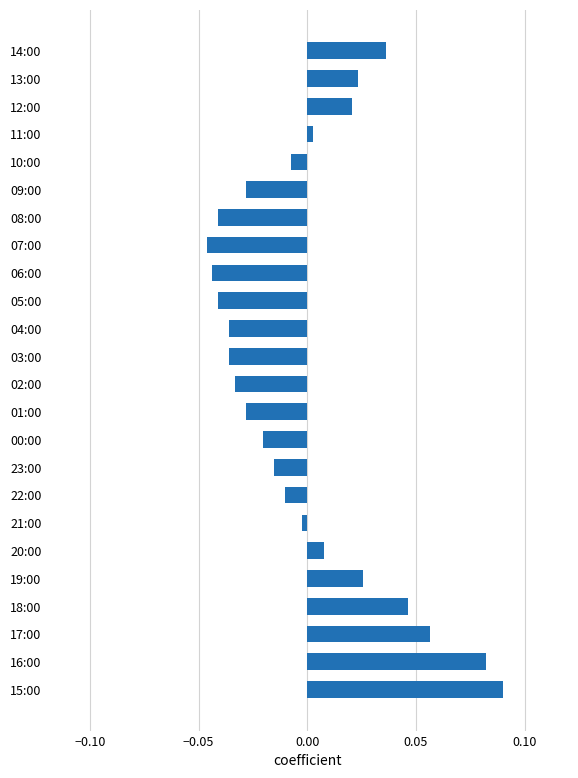

The chart shows a value of -0.1 at 07:00. True or false?

False